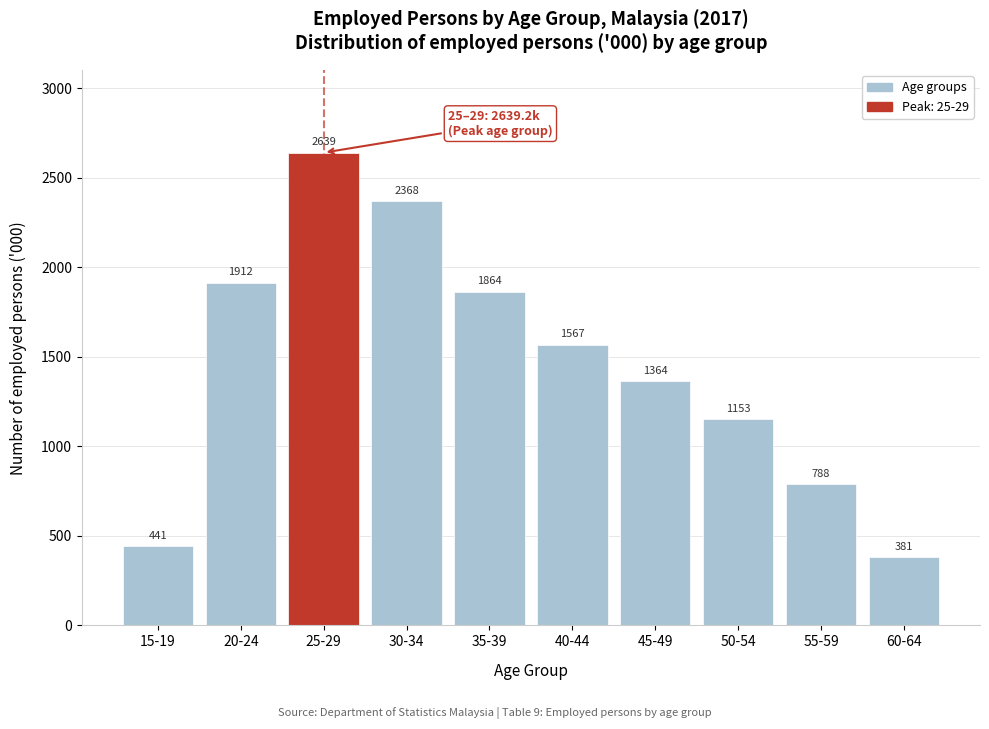

The value at 20-24 is 781.8. True or false?

False